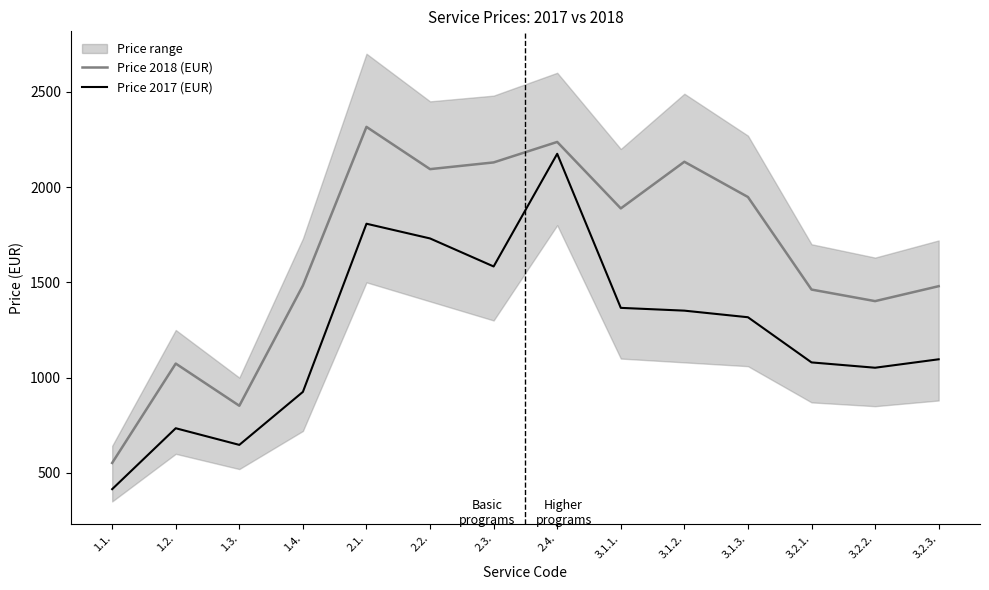

Rank the categories by Price 2017 (EUR) value from highest to lowest.

2.4., 2.1., 2.2., 2.3., 3.1.1., 3.1.2., 3.1.3., 3.2.3., 3.2.1., 3.2.2., 1.4., 1.2., 1.3., 1.1.